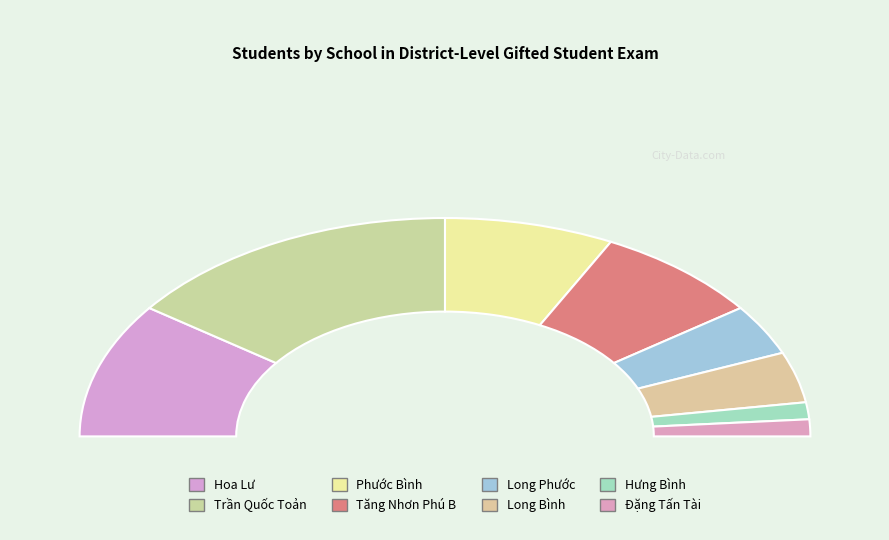

How many slices are in this pie chart?

8